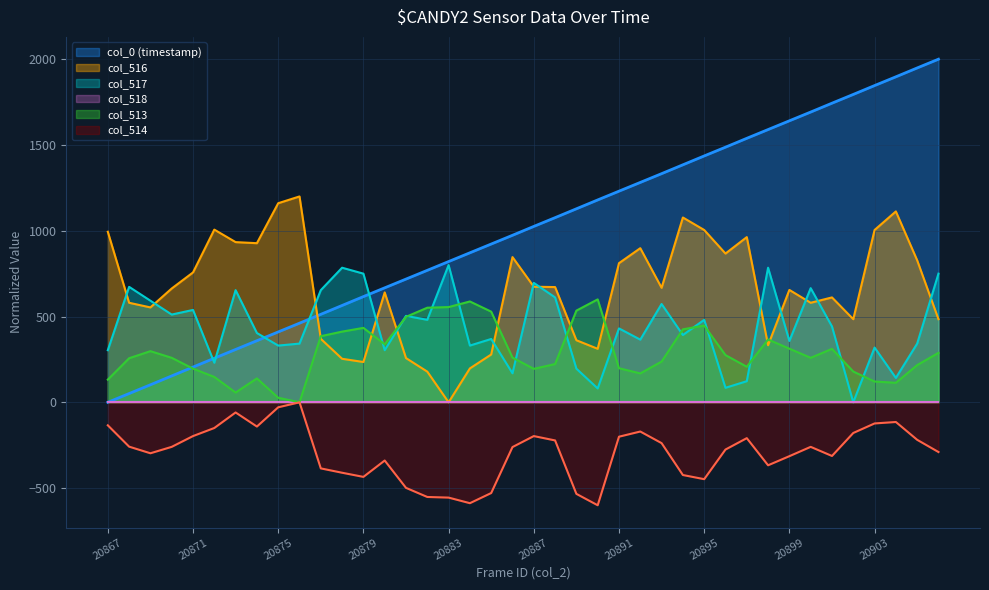

The value of col_0 (timestamp) at 20880 is 667.3. True or false?

True